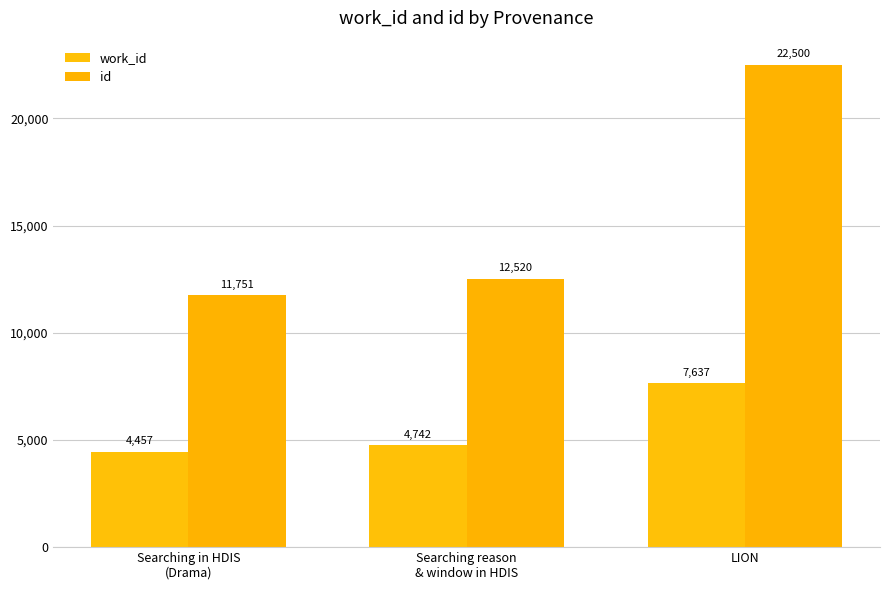

How many data points does each series have?

3